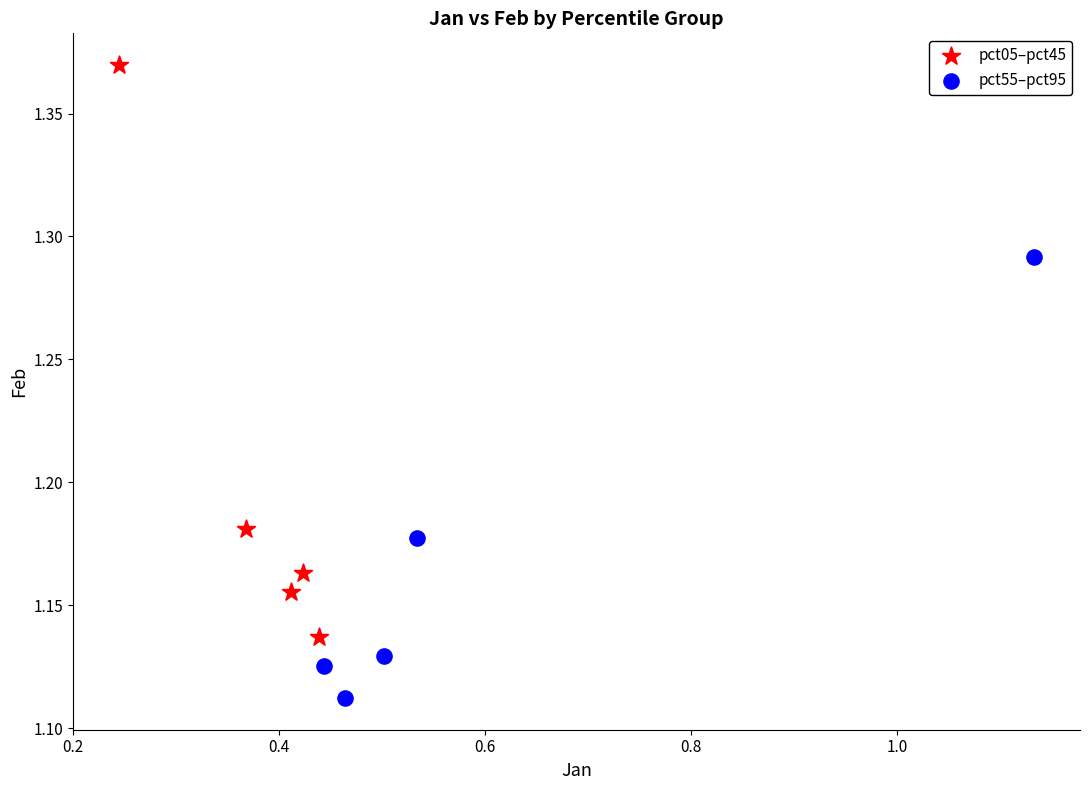

Which series reaches the maximum Y coordinate?

pct05–pct45